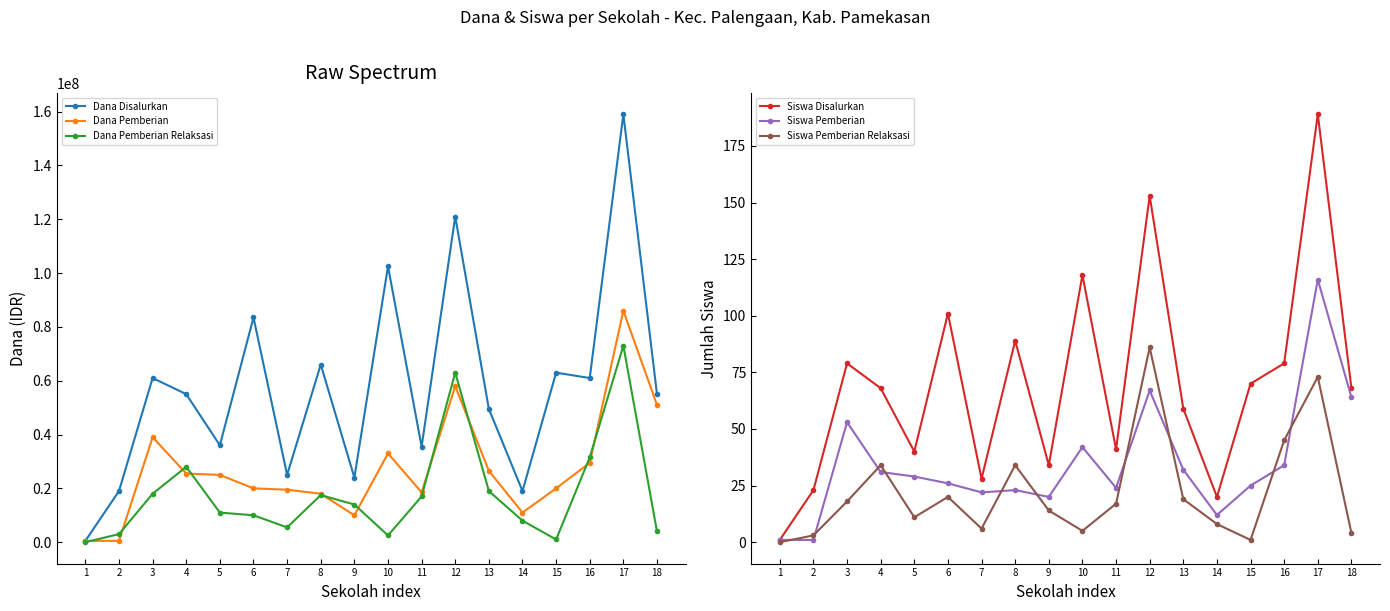

Is the value of Siswa Pemberian at 16 greater than the value of Siswa Disalurkan at 9?

No